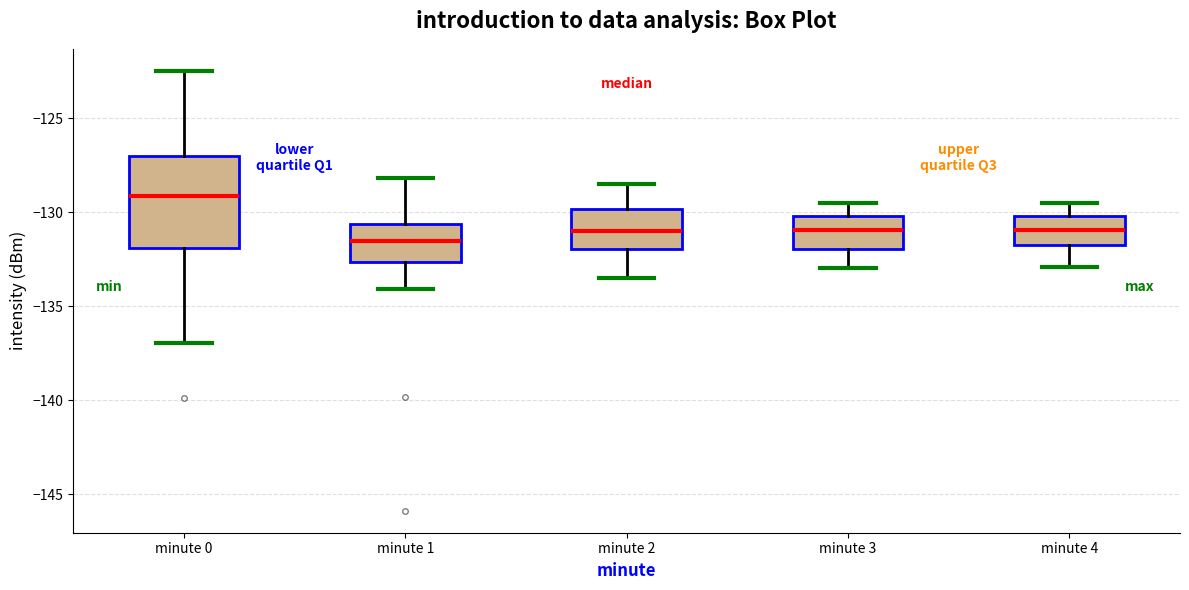

Comparing the boxes themselves (not the whiskers), which one is the tallest?

minute 0